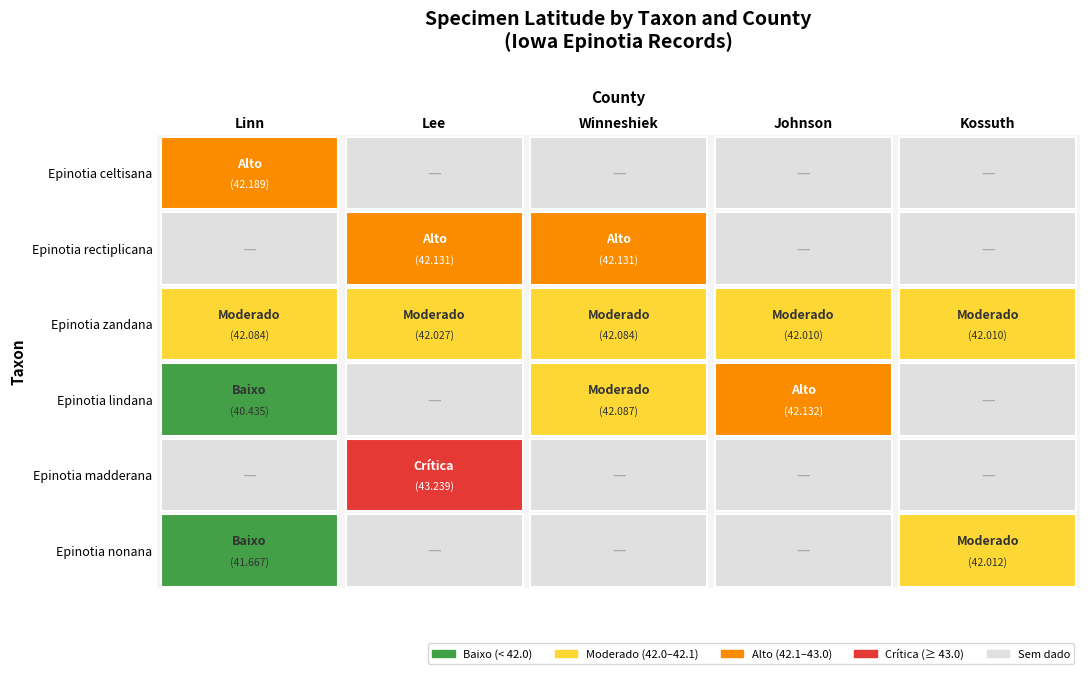

Which has a higher value, Linn or Winneshiek?

Linn